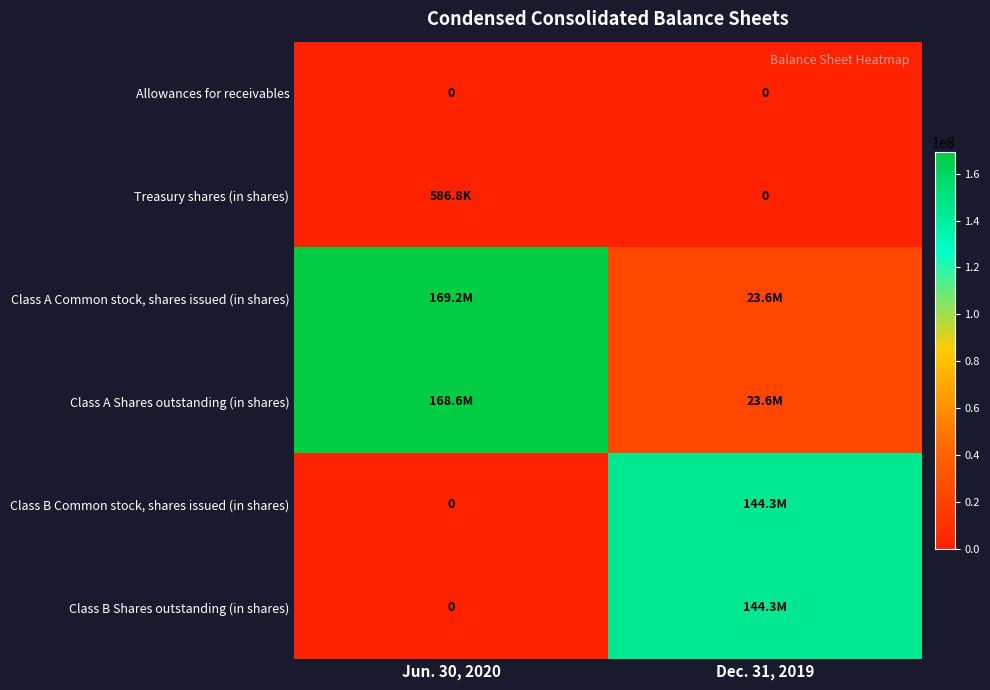

At which category does the chart reach its peak across all series?

Jun. 30, 2020